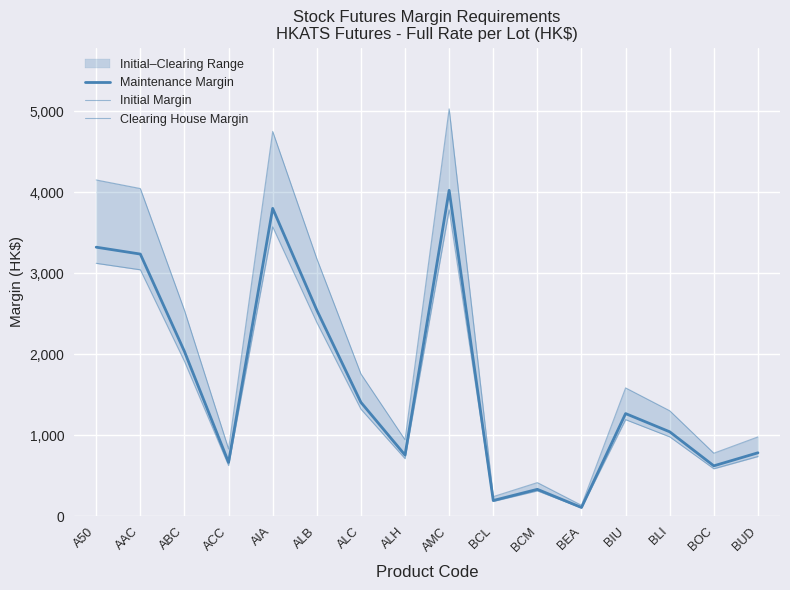

What are all the series names shown in the legend?

Maintenance Margin, Initial Margin, Clearing House Margin